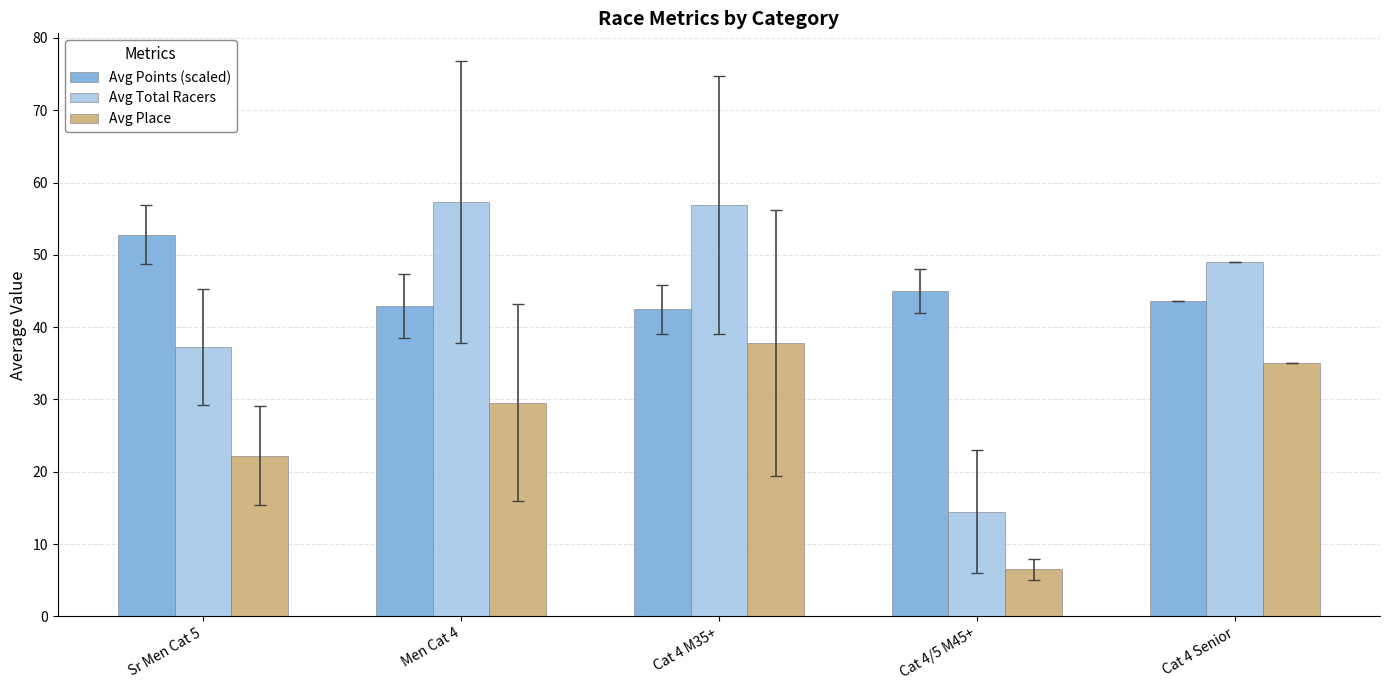

How many bars are there in each group?

3